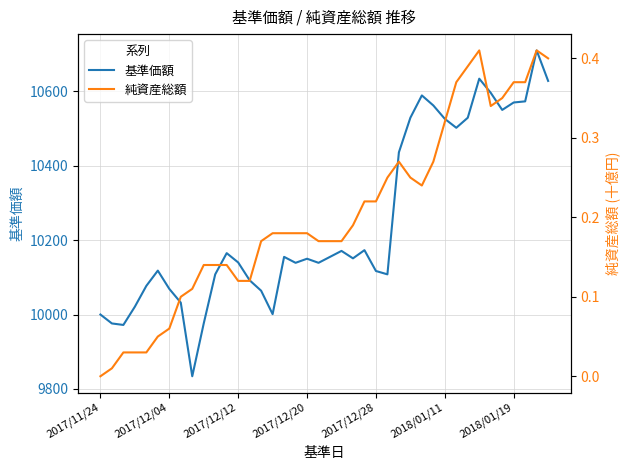

What is the difference between the highest and lowest values at 15?

10000.8